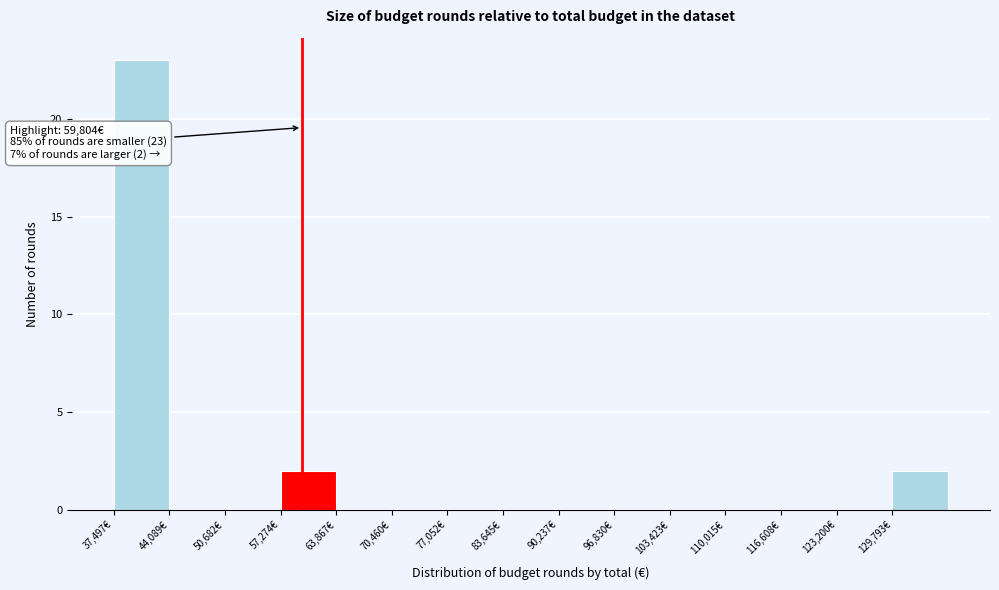

Which range on the x-axis has the tallest bar?

37000 to 44000